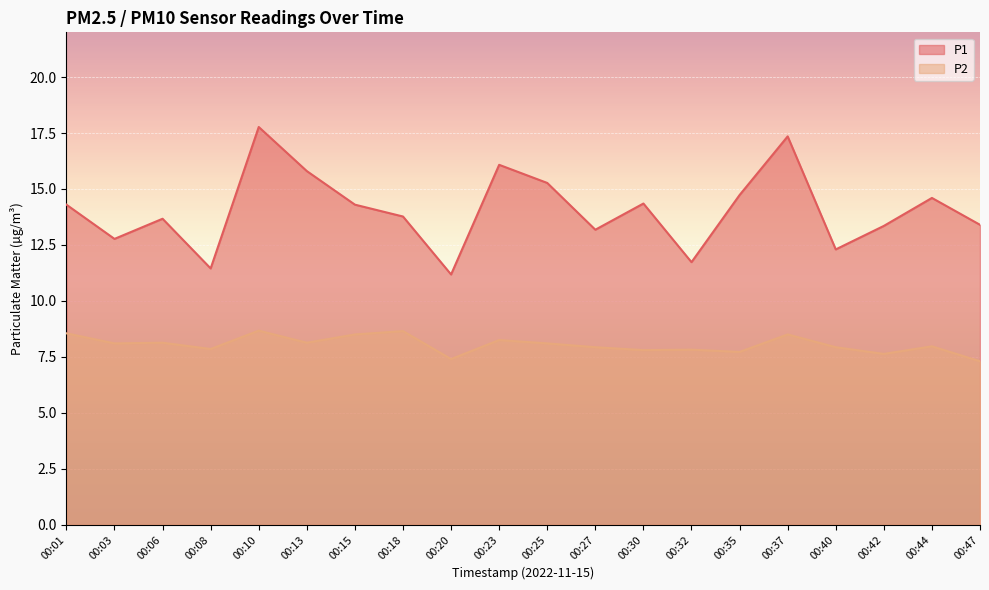

True or false: P2 and P1 intersect in this chart.

False